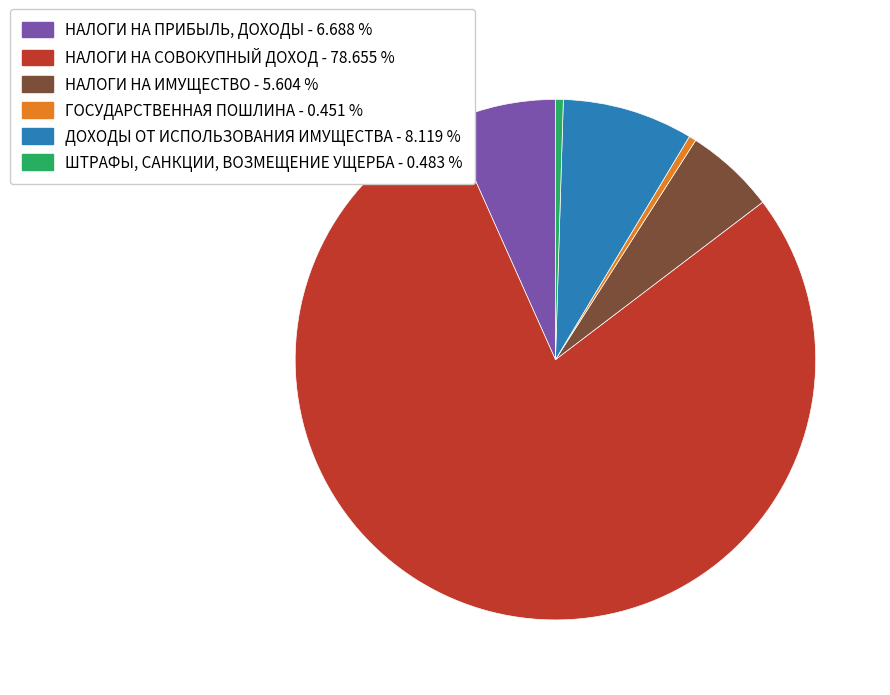

Do ШТРАФЫ, САНКЦИИ, ВОЗМЕЩЕНИЕ УЩЕРБА and ГОСУДАРСТВЕННАЯ ПОШЛИНА together represent more than half of the pie?

No